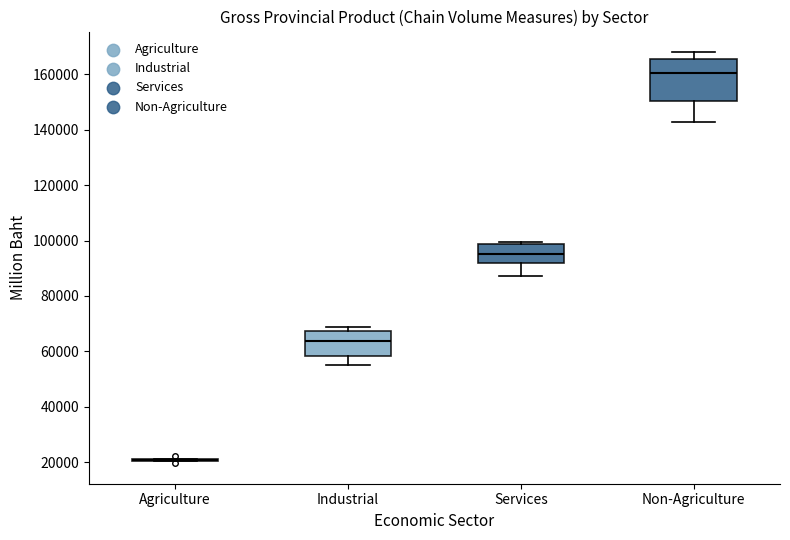

Reading left to right, transcribe this box plot: for each box, give where its median line is, the range the box spans, and where its two whiskers end, as read against the y-axis. The values are not printed on the chart, so give them approximately, as read against the axis.

Agriculture: box collapsed to a line at 20000, whiskers 20000 to 22000
Industrial: median 64000, box 58000 to 68000, whiskers 56000 to 68000 (just above the box's upper edge)
Services: median 96000, box 92000 to 98000, whiskers 88000 to 100000
Non-Agriculture: median 160000, box 150000 to 166000, whiskers 142000 to 168000